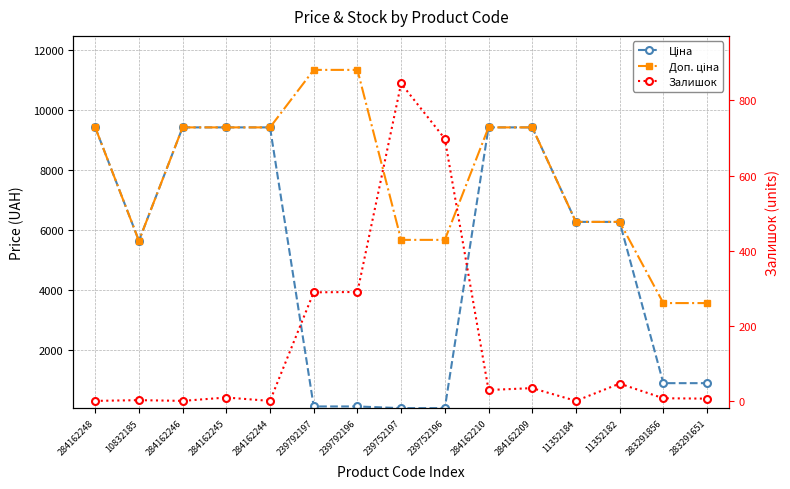

True or false: Залишок and Доп. ціна cross at least once.

False